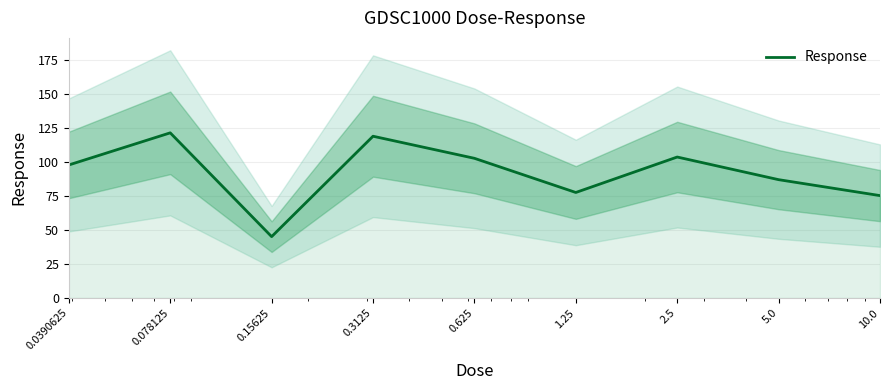

Rank the categories by value from highest to lowest.

0.078125, 0.3125, 2.5, 0.625, 0.0390625, 5.0, 1.25, 10.0, 0.15625